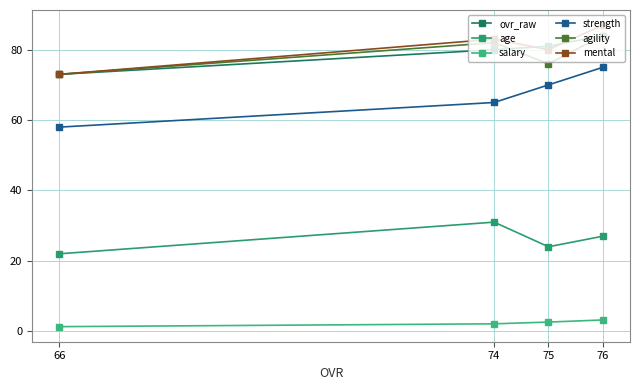

At which category is the sum across all series the highest?

76